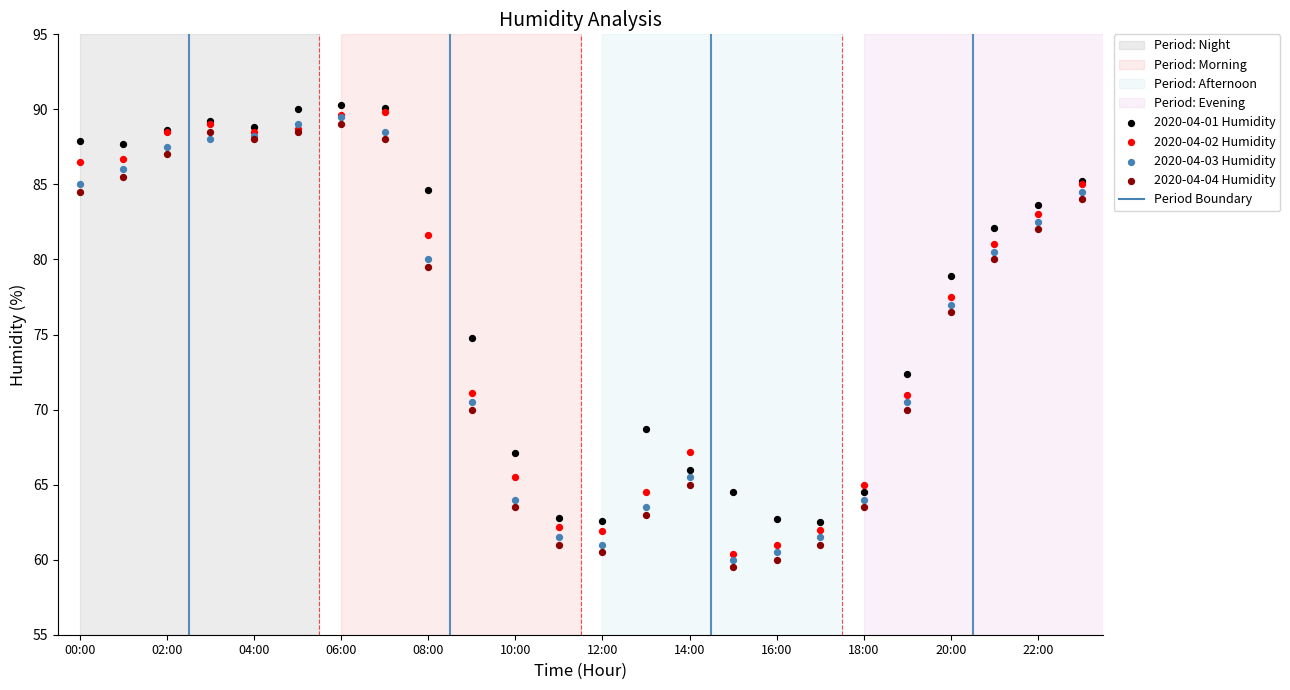

Across all series, what Y value is closest to 74?

74.8